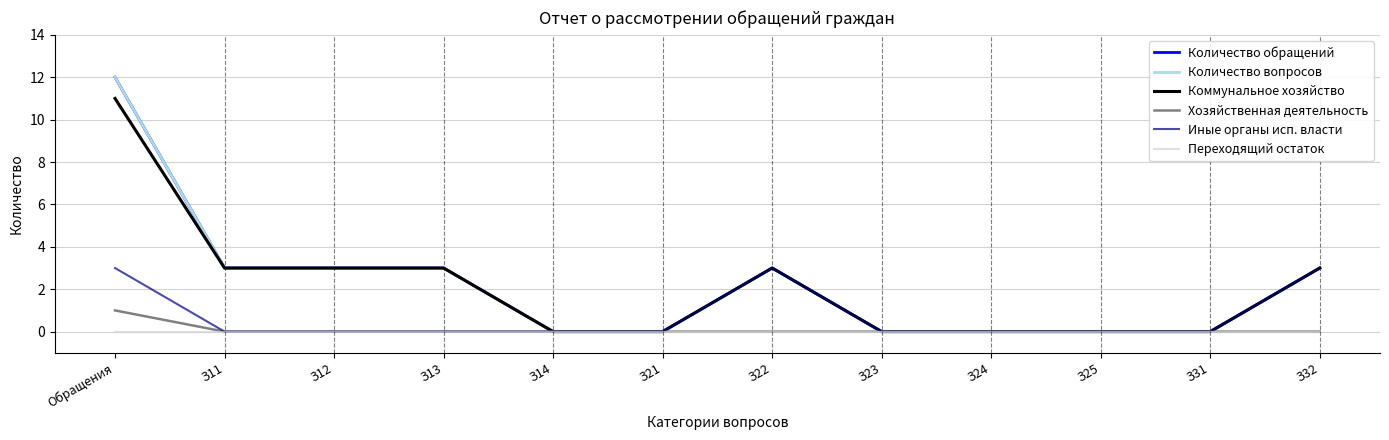

At which category does Количество обращений reach its first local peak?

З22